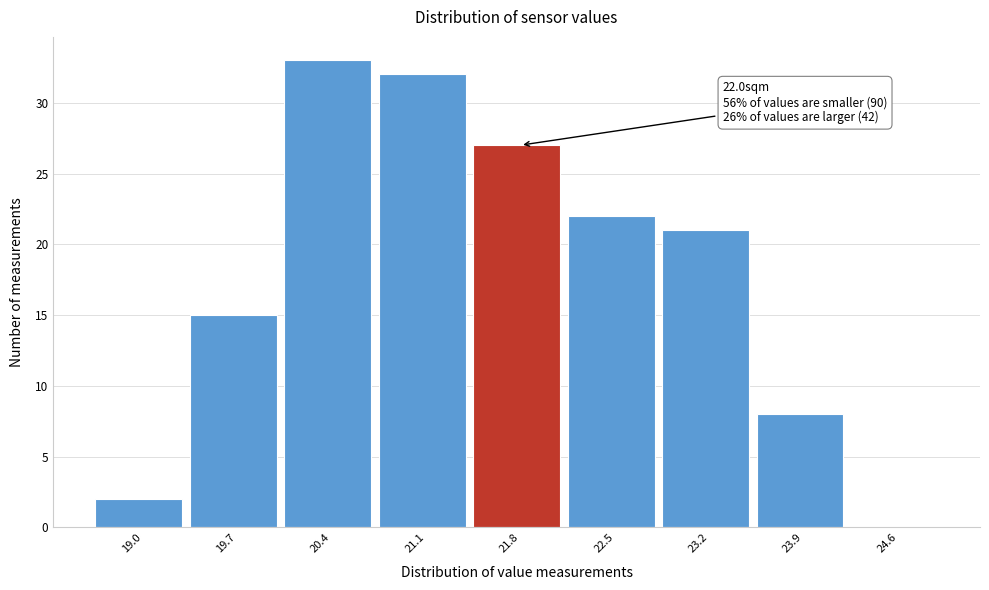

Reading left to right, list all the values displayed in this chart.

19.0=2	19.7=15	20.4=33	21.1=32	21.8=27	22.5=22	23.2=21	23.9=8	24.6=0